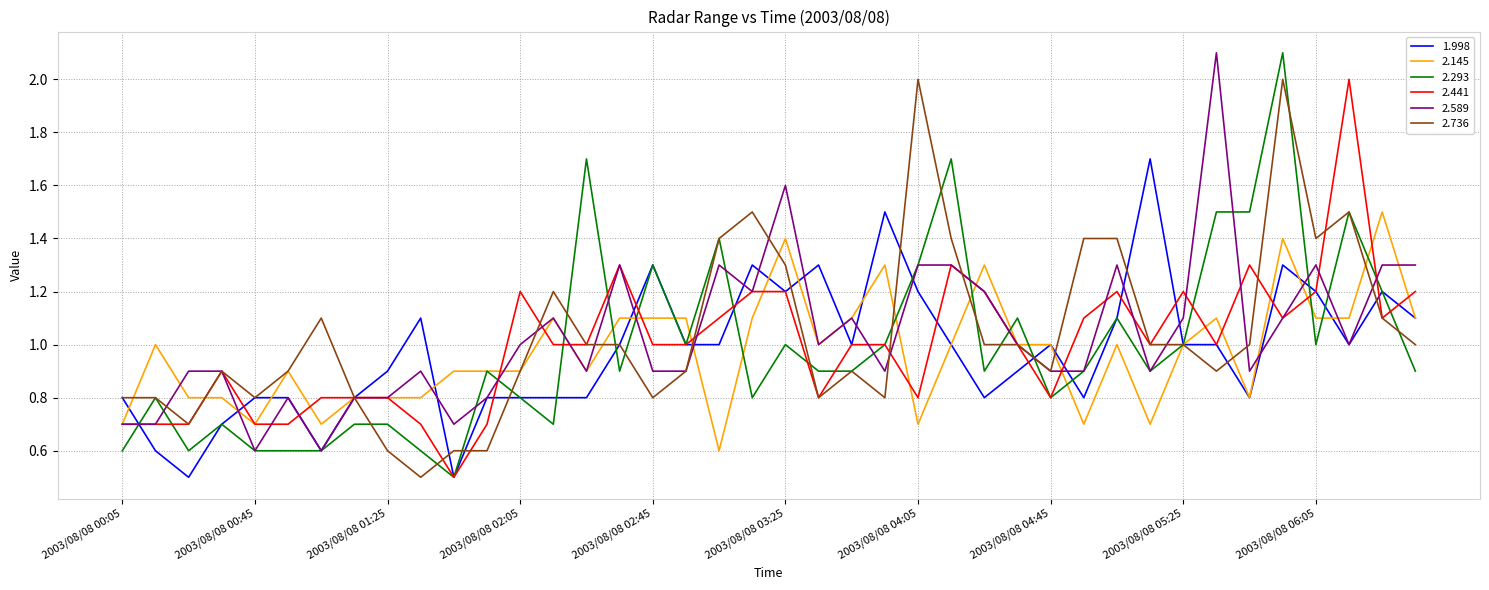

What is the smallest value displayed?

0.5